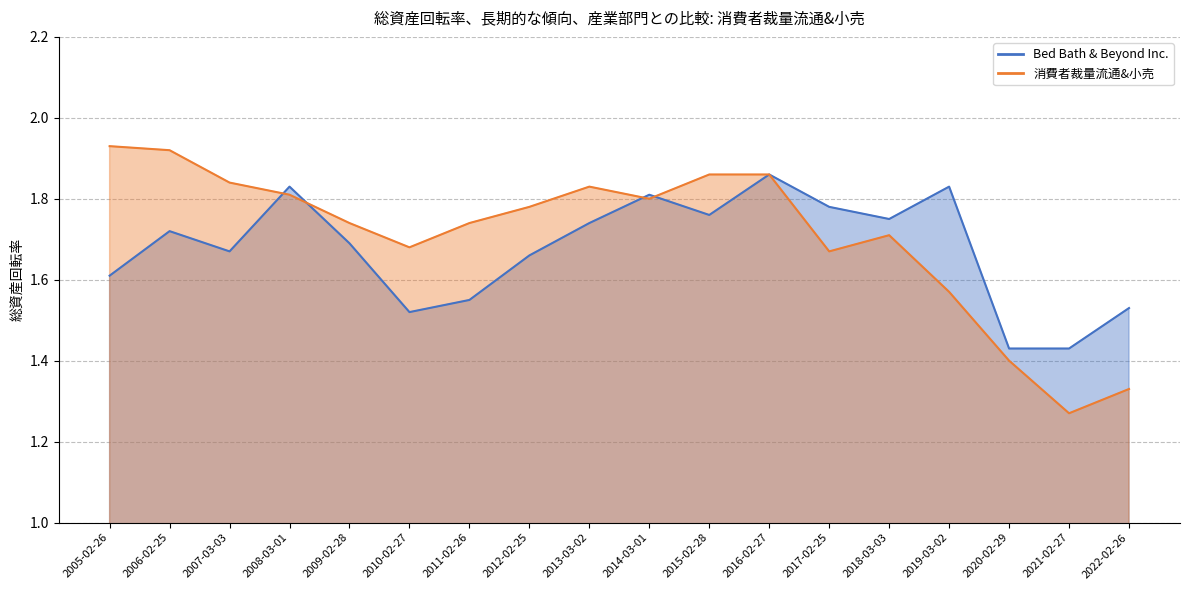

Rank the series by their maximum value, from highest to lowest.

消費者裁量流通&小売, Bed Bath & Beyond Inc.